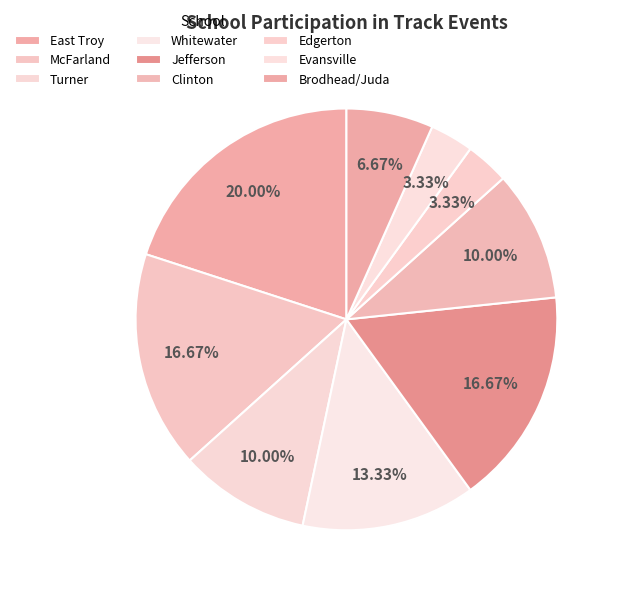

How many slices are in this pie chart?

9